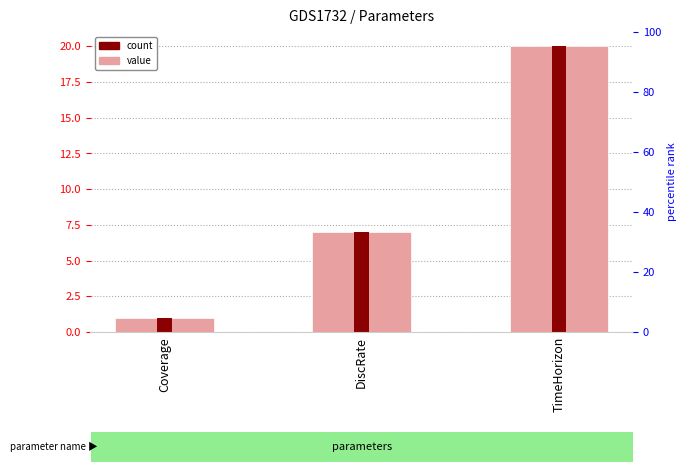

Reading left to right, transcribe all the data shown in this chart.

1	7	20